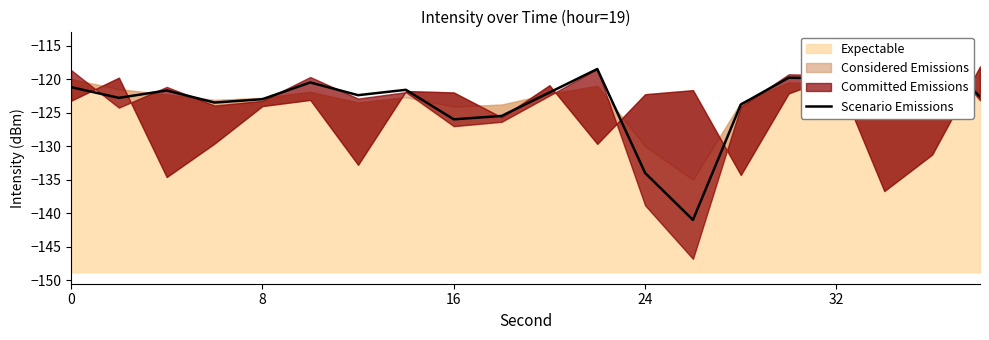

Reading left to right, extract all data points from this chart.

-121.2	-122.8	-121.7	-123.5	-123.0	-120.5	-122.4	-121.6	-126.0	-125.5	-122.0	-118.5	-134.0	-141.0	-123.8	-119.8	-119.9	-121.8	-116.0	-122.6